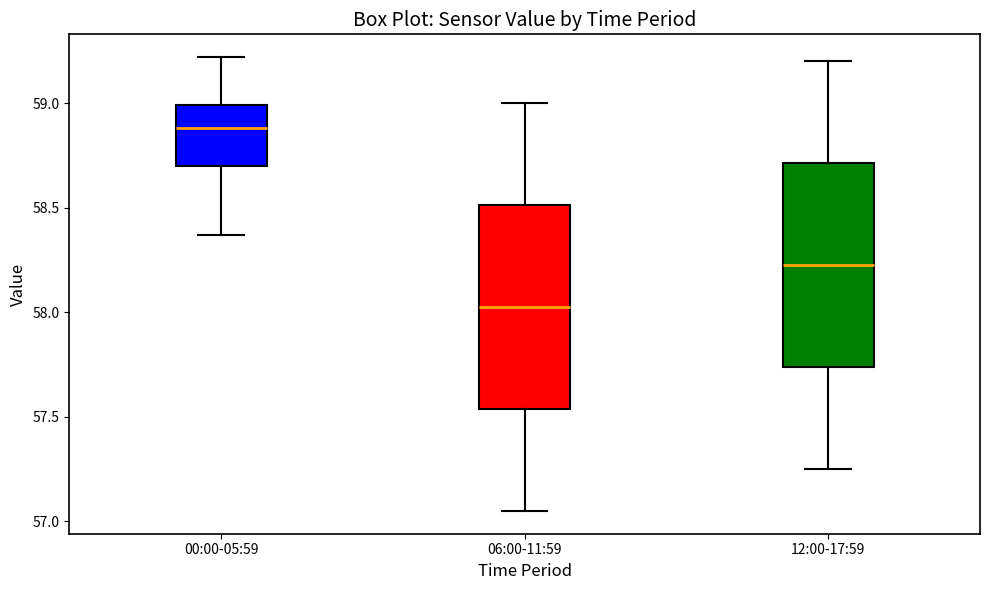

Which box's median line is the highest?

00:00-05:59